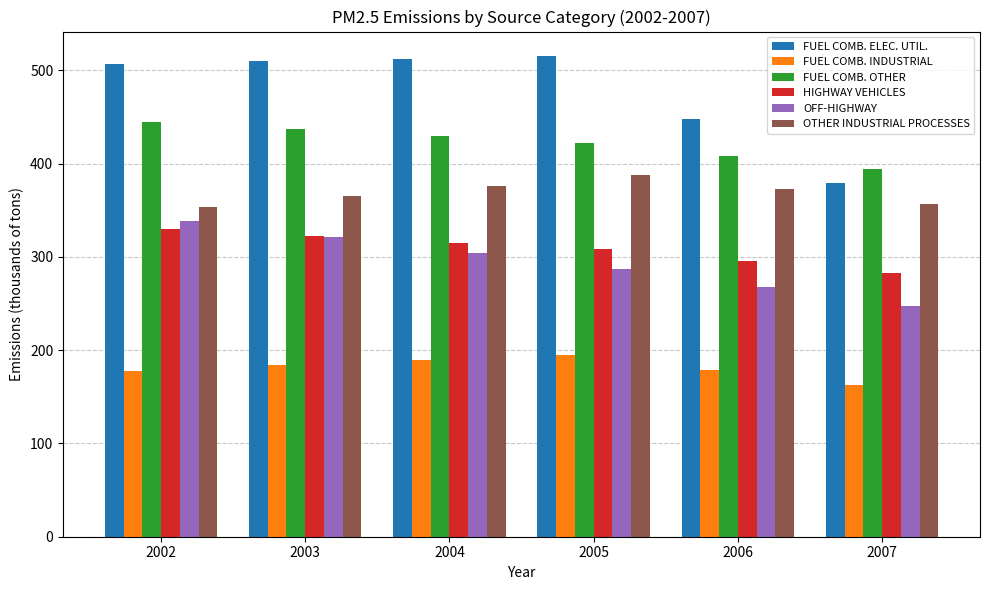

What is the value of the OFF-HIGHWAY bar at the 1st from the left?

338.0